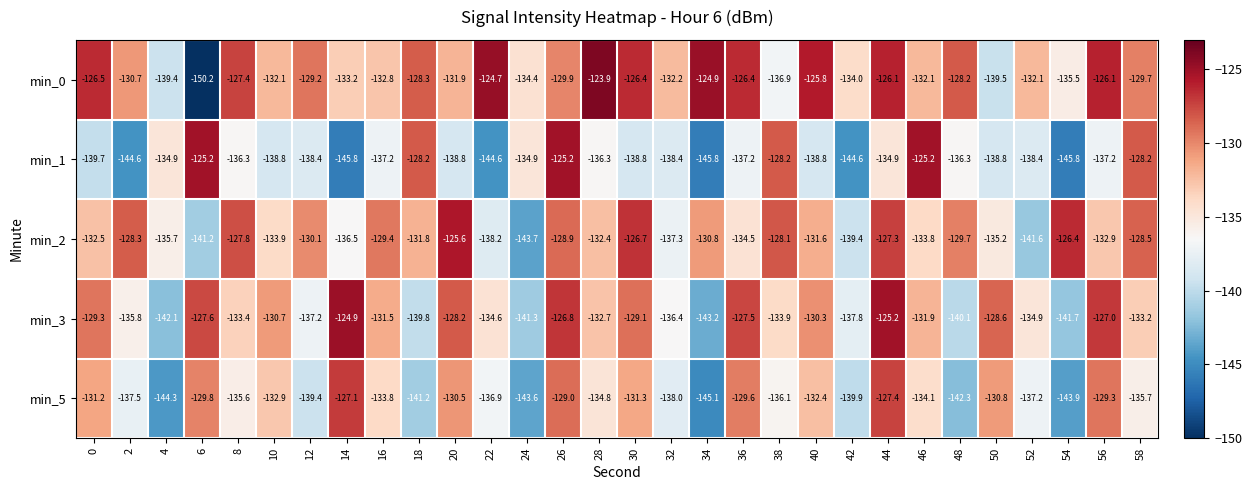

Which series has the largest total across all categories?

min_0